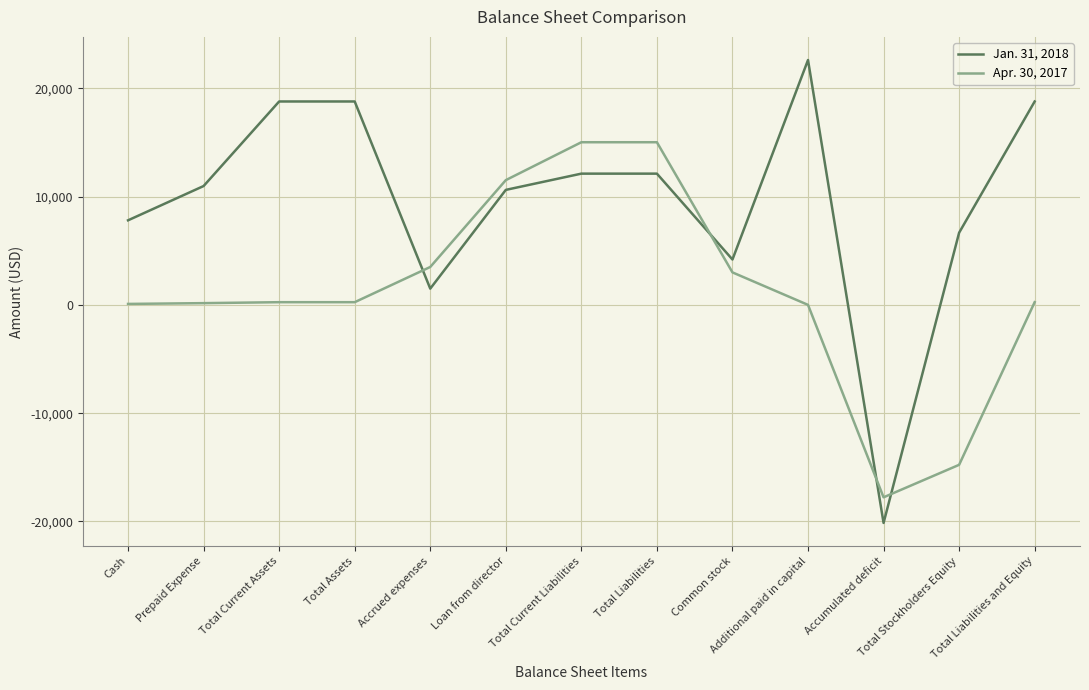

The value of Jan. 31, 2018 at Prepaid Expense is 3789. True or false?

False